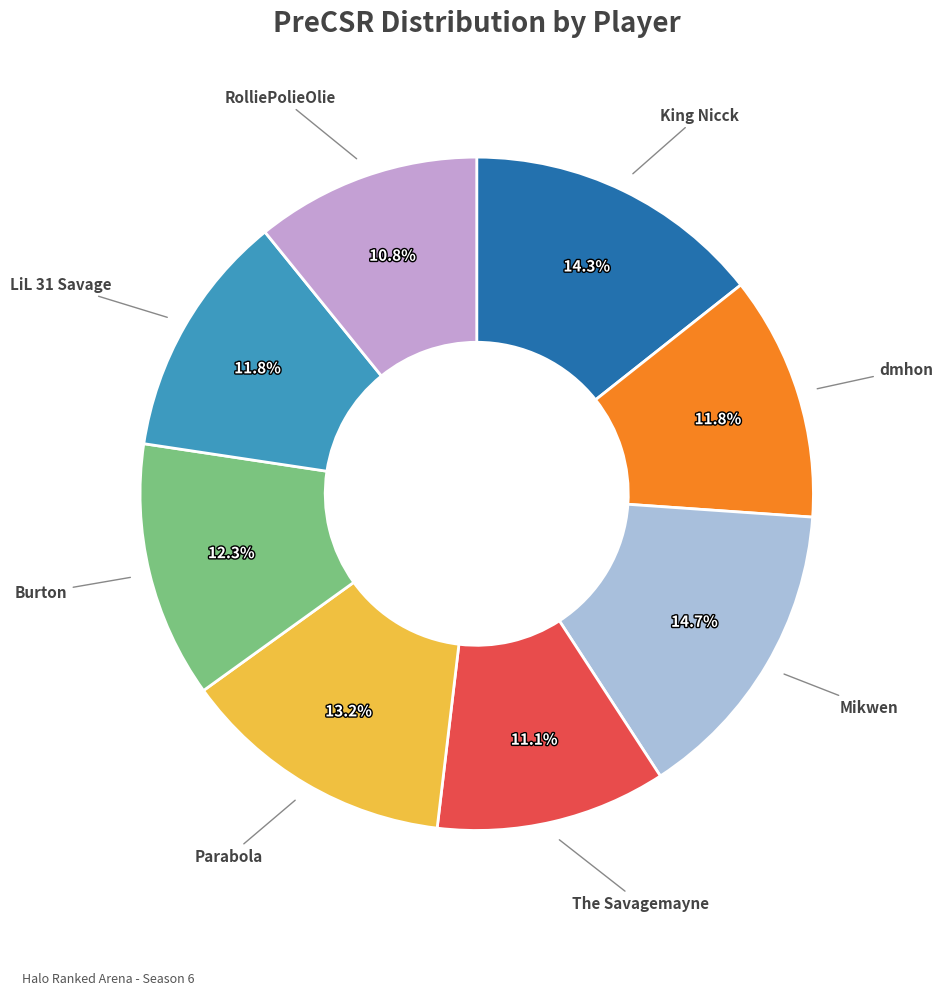

Is there any slice that represents more than half of the pie?

No